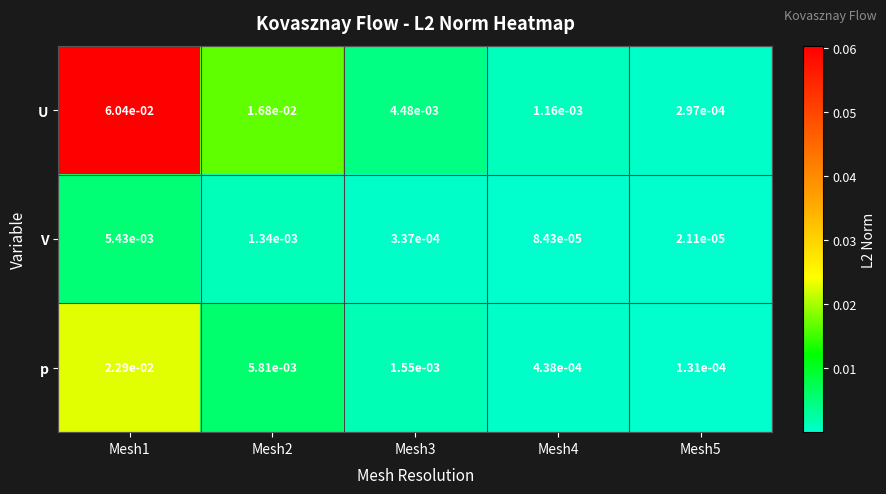

Rank the series by their average value, from highest to lowest.

U, p, V